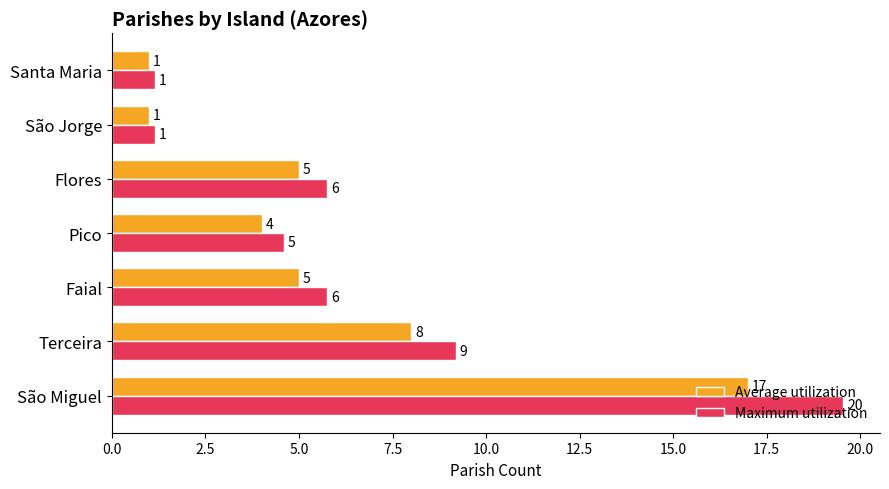

Which series has the largest range (max minus min)?

Maximum utilization